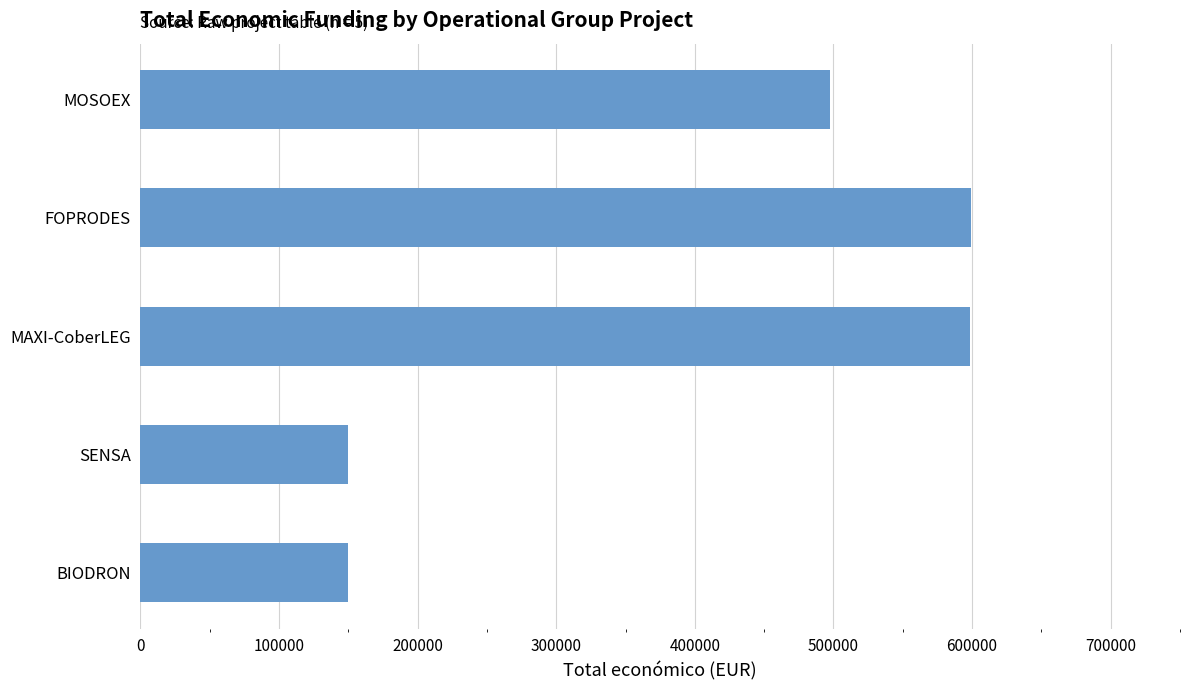

What is the difference between the maximum and minimum values?

449211